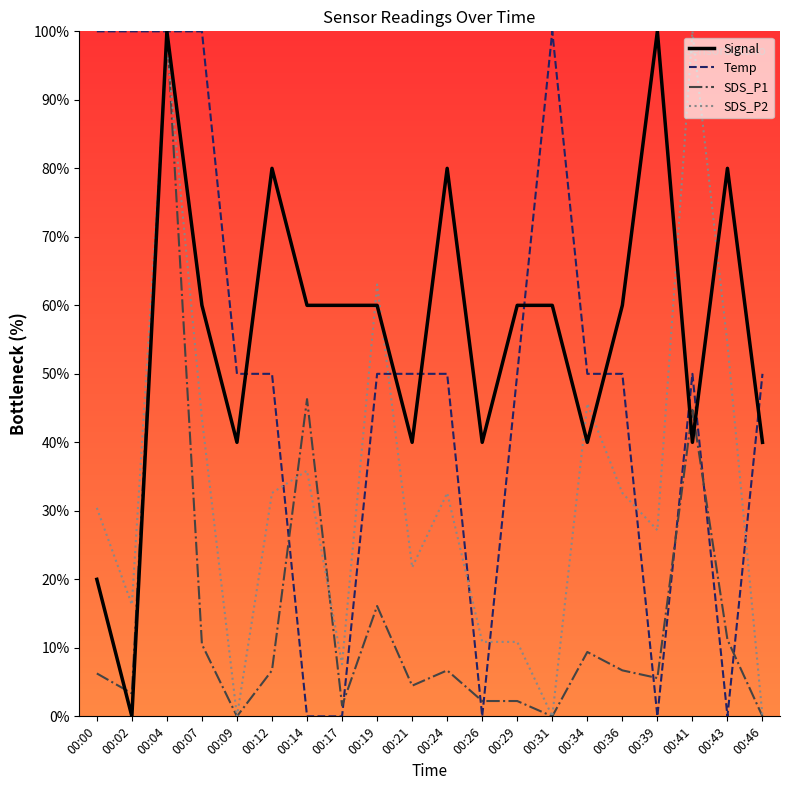

The value of Temp at 00:12 is 50.0. True or false?

True